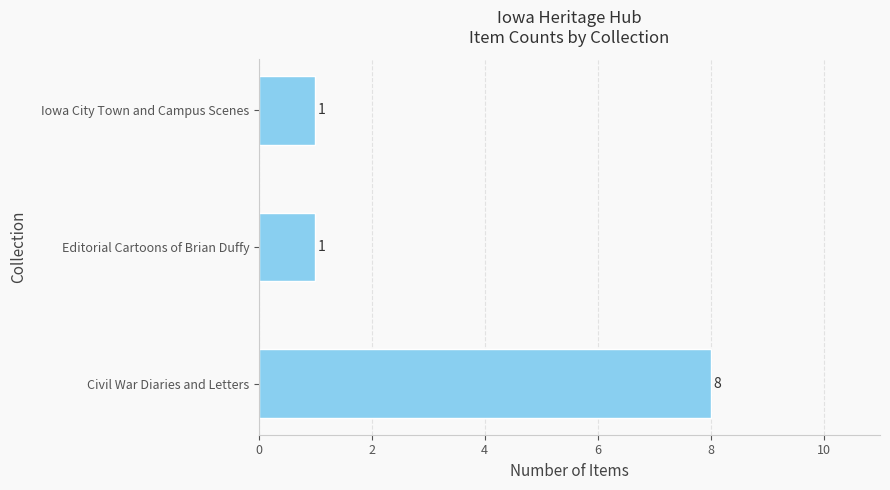

Approximately how many times larger is the value at Civil War Diaries and Letters compared to Editorial Cartoons of Brian Duffy?

8.0